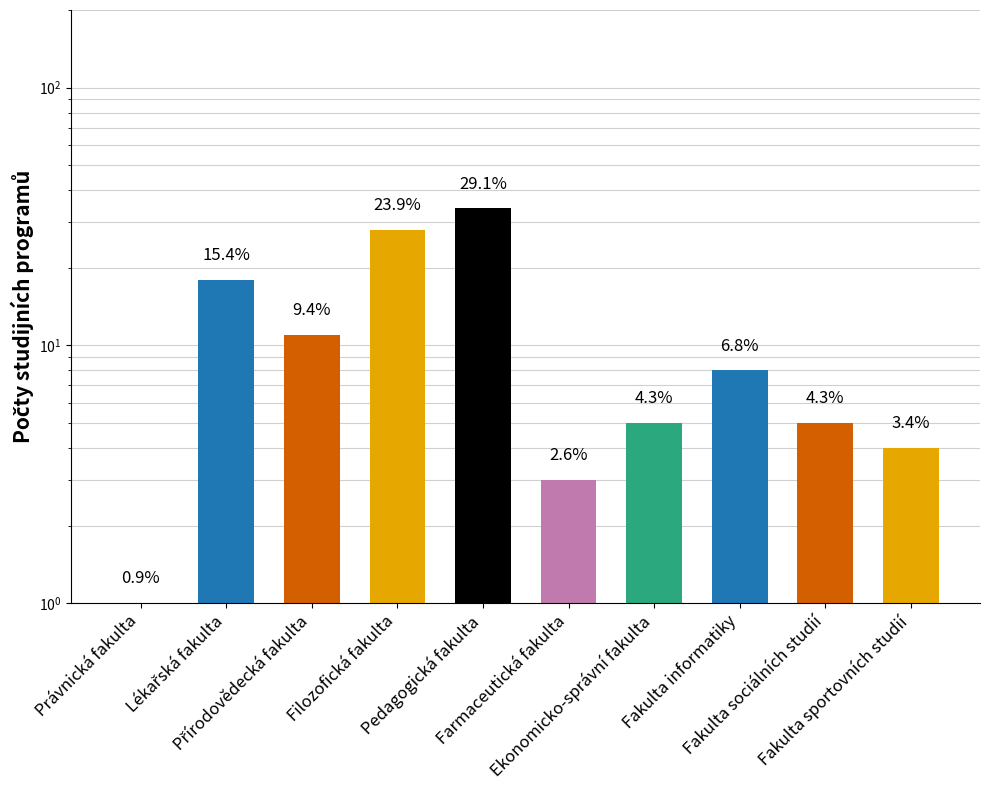

Reading left to right, extract all data points from this chart.

Právnická fakulta=1	Lékařská fakulta=18	Přírodovědecká fakulta=11	Filozofická fakulta=28	Pedagogická fakulta=34	Farmaceutická fakulta=3	Ekonomicko-správní fakulta=5	Fakulta informatiky=8	Fakulta sociálních studií=5	Fakulta sportovních studií=4